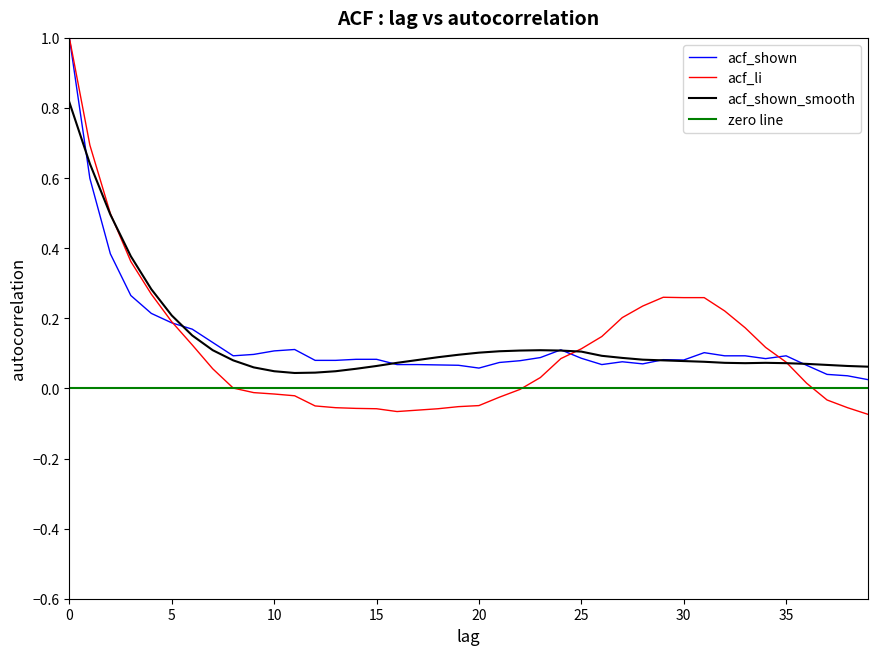

What is the sum of all acf_shown_smooth values?

5.6